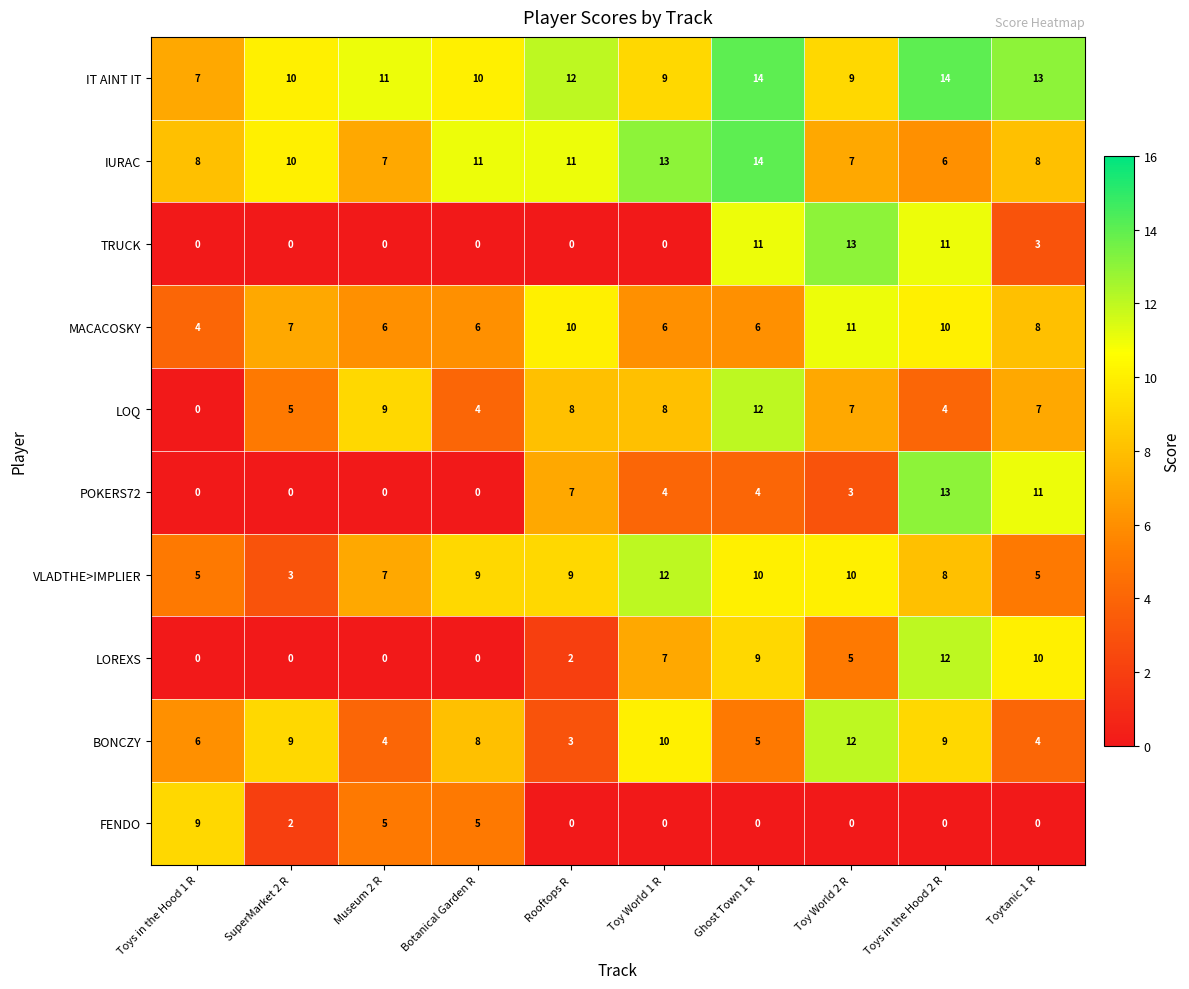

Which series has the largest total across all categories?

IT AINT IT